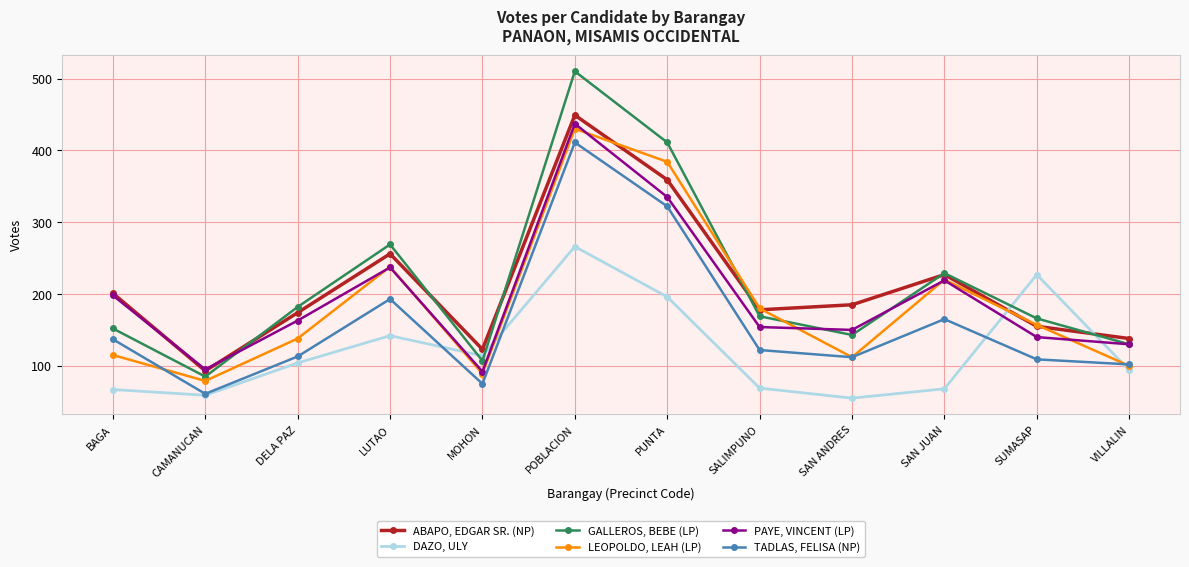

Which series changed the most between DELA PAZ and VILLALIN?

GALLEROS, BEBE (LP)